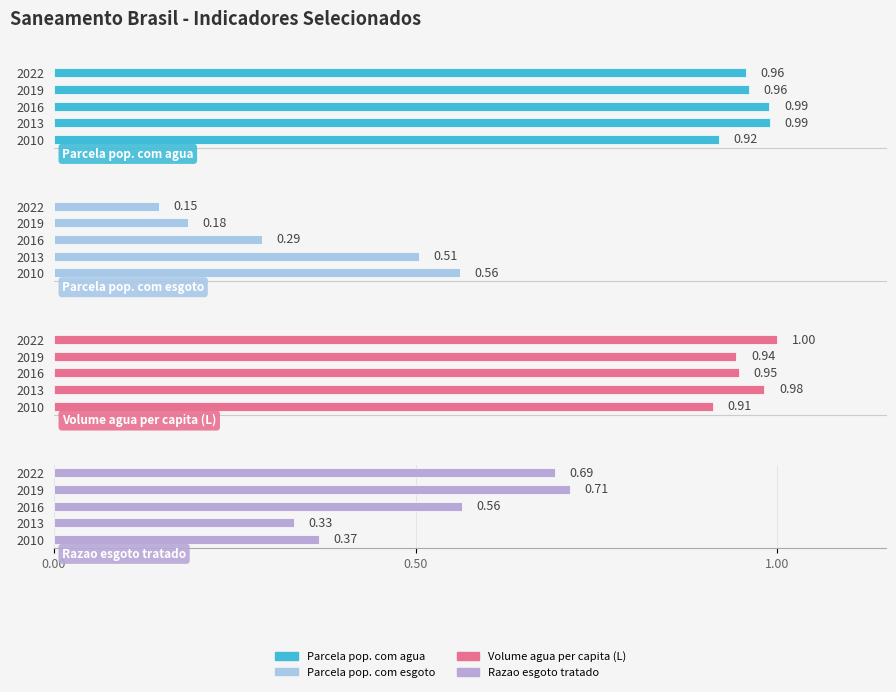

What are all the series names shown in the legend?

Parcela pop. com agua, Parcela pop. com esgoto, Volume agua per capita (L), Razao esgoto tratado